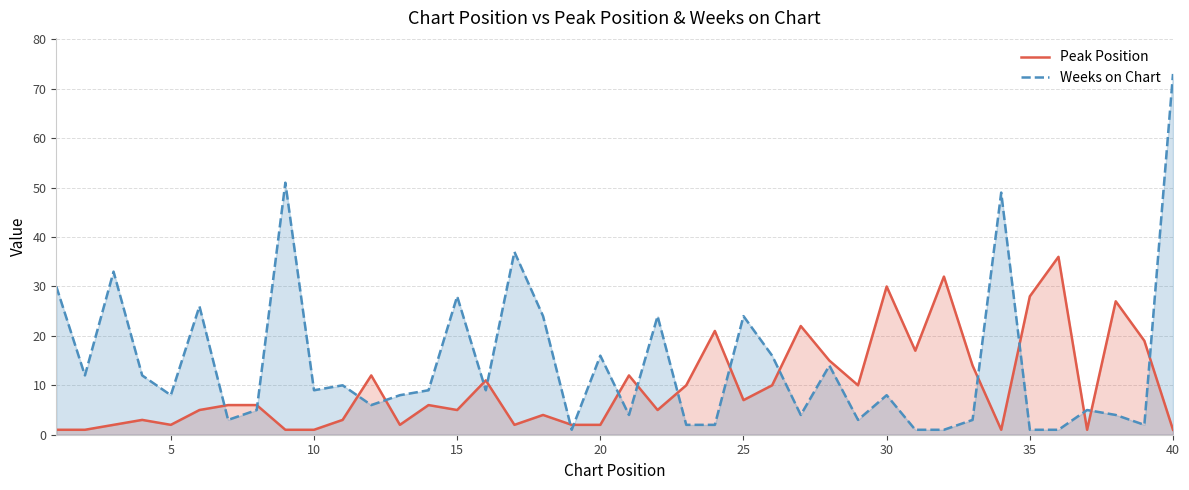

After their last crossing, which series has the higher values: Peak Position or Weeks on Chart?

Weeks on Chart